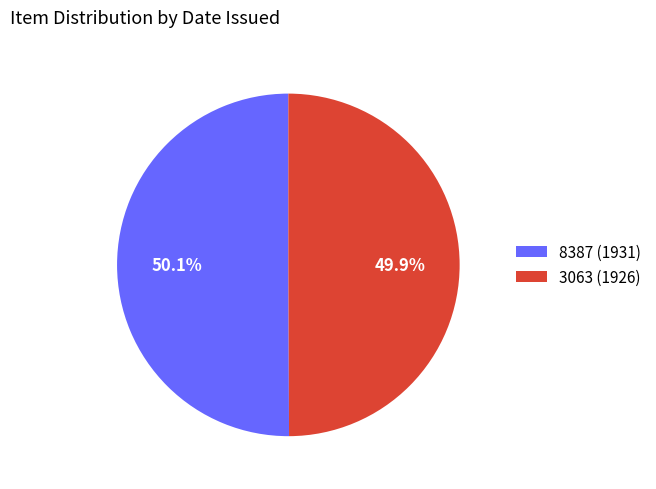

How many slices are in this pie chart?

2